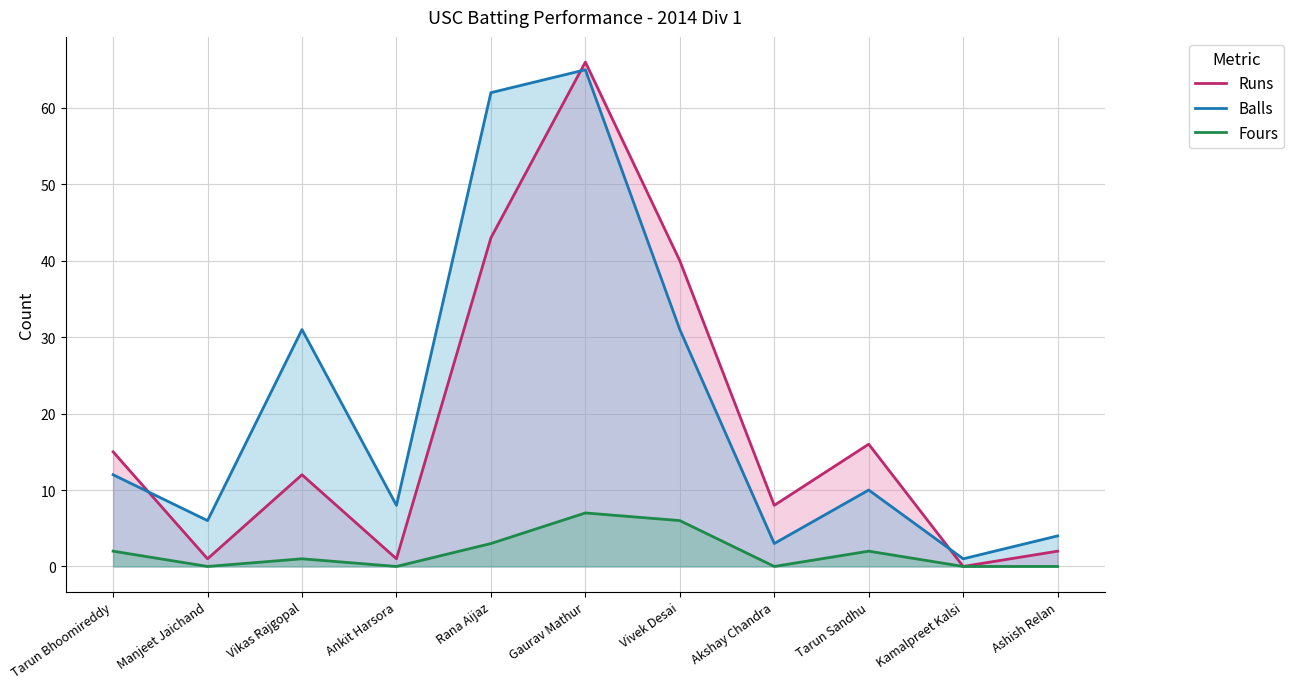

True or false: Fours and Runs intersect in this chart.

False